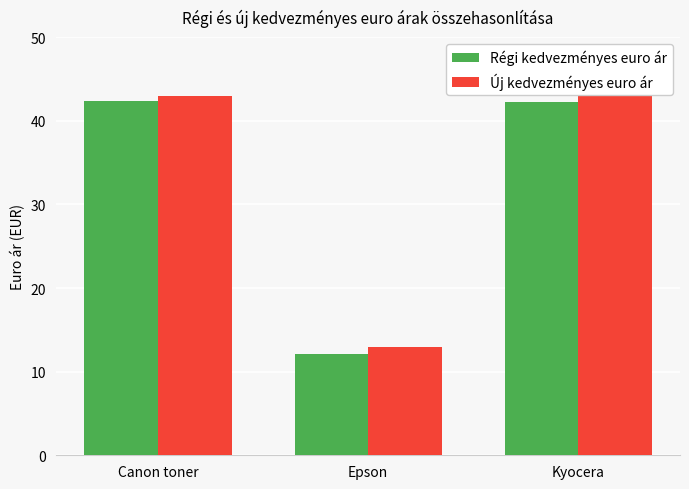

Reading left to right, list all the values displayed in this chart.

Régi kedvezményes euro ár: 42.4	12.1	42.2
Új kedvezményes euro ár: 43.0	13.0	43.3